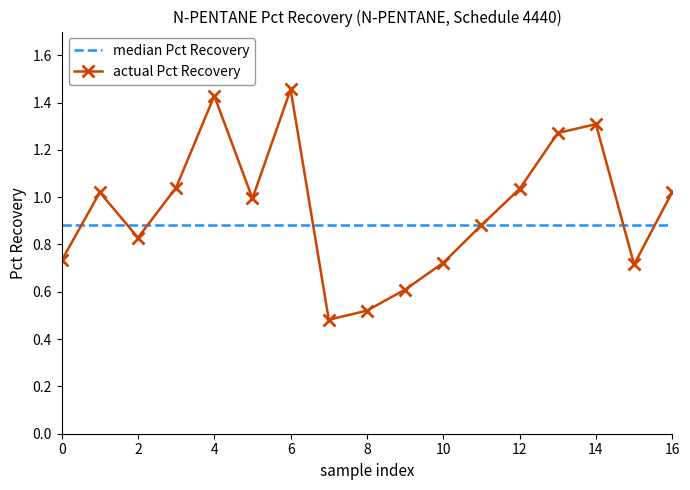

Which series ends up on top after the final intersection of actual Pct Recovery and median Pct Recovery?

actual Pct Recovery